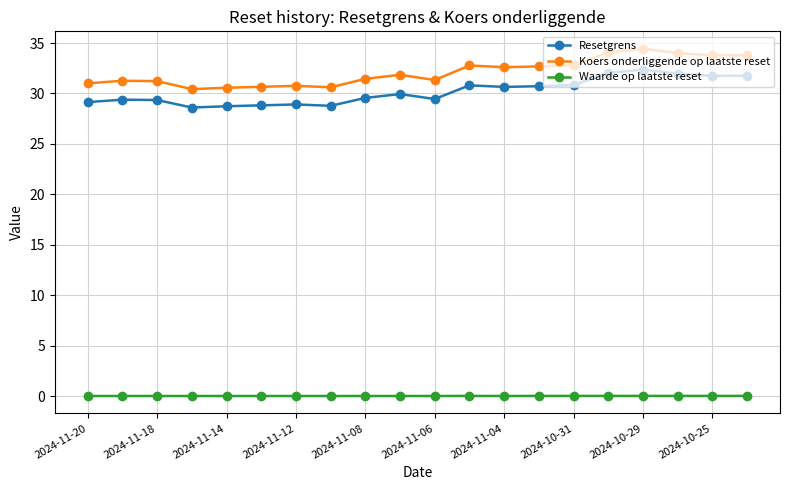

True or false: Koers onderliggende op laatste reset and Waarde op laatste reset cross at least once.

False